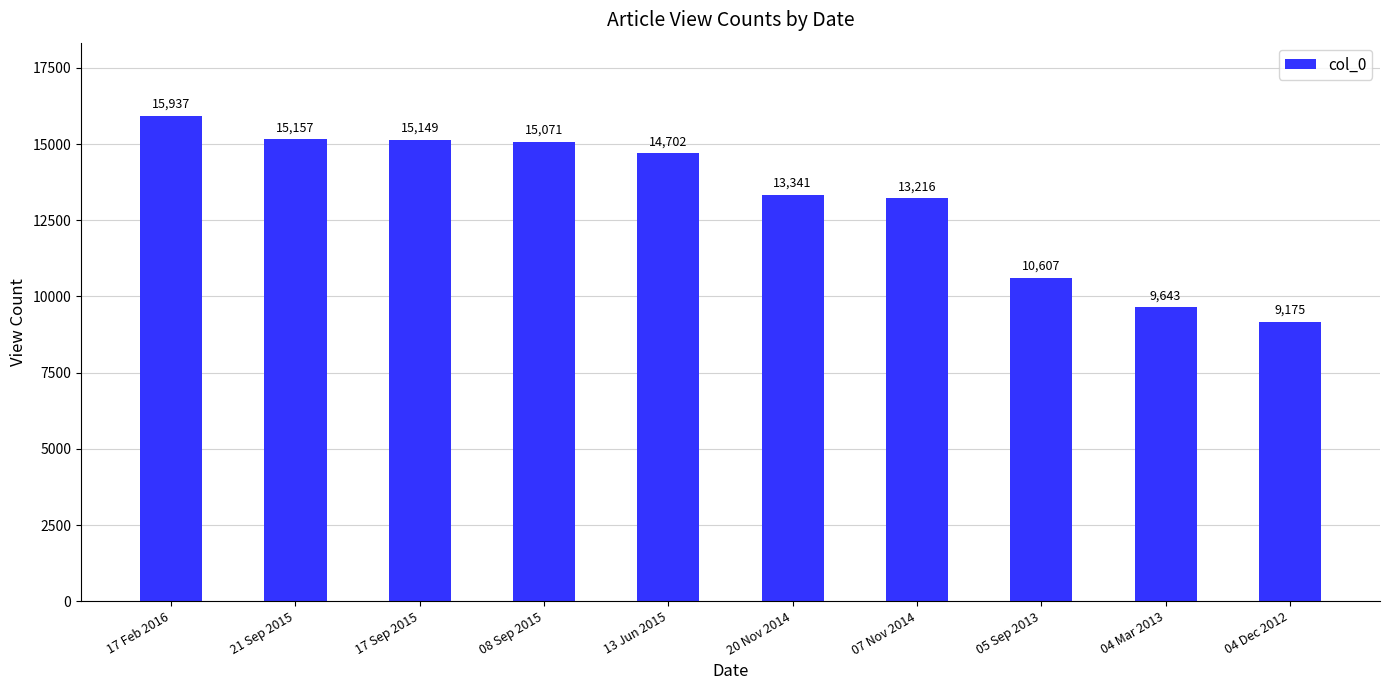

Is it true that the value at 07 Nov 2014 is 13216?

True